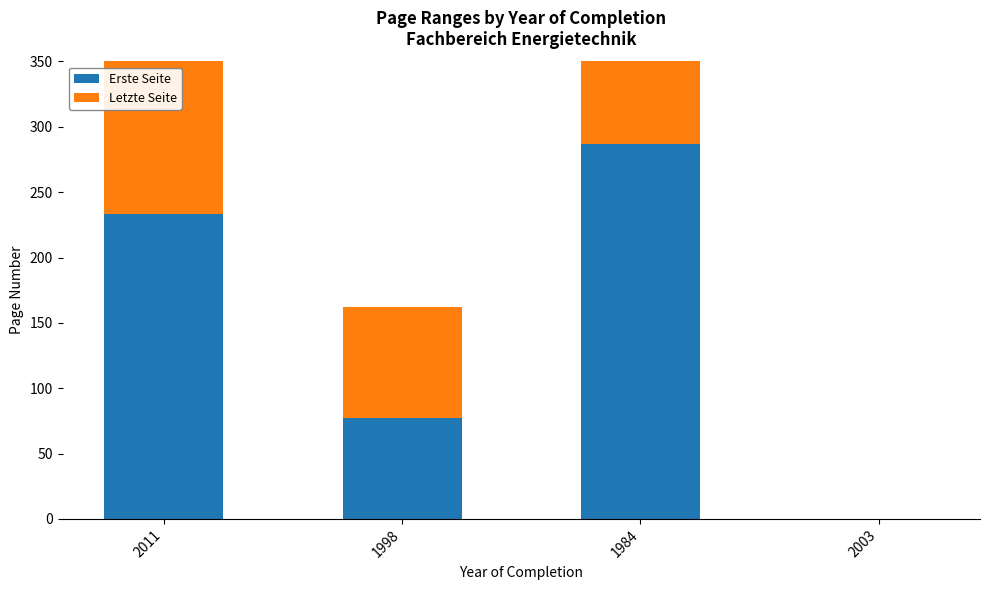

How many values in the Erste Seite series exceed 233?

1